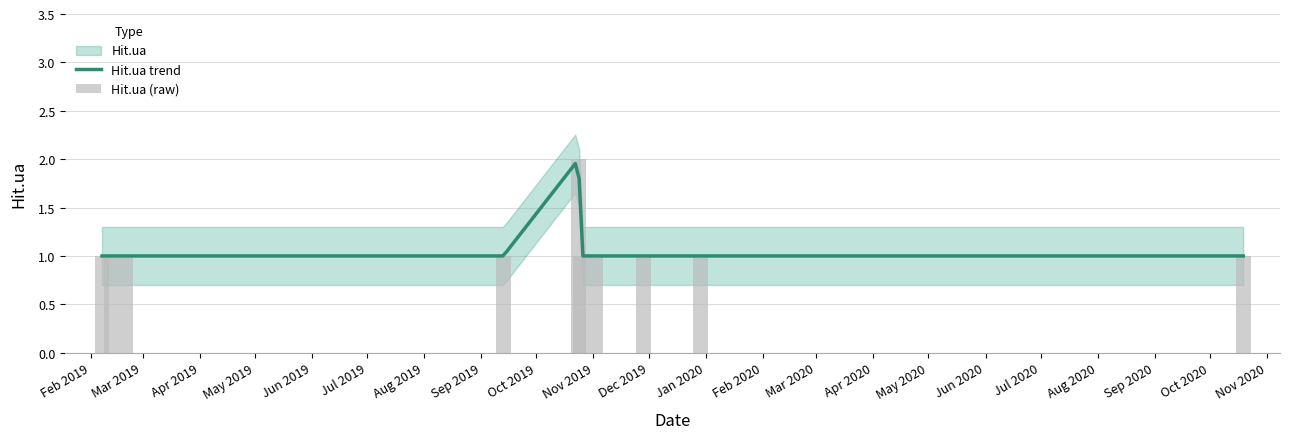

Reading right to left, transcribe all the data shown in this chart.

1	1	1	1	1	2	1	1	1	1